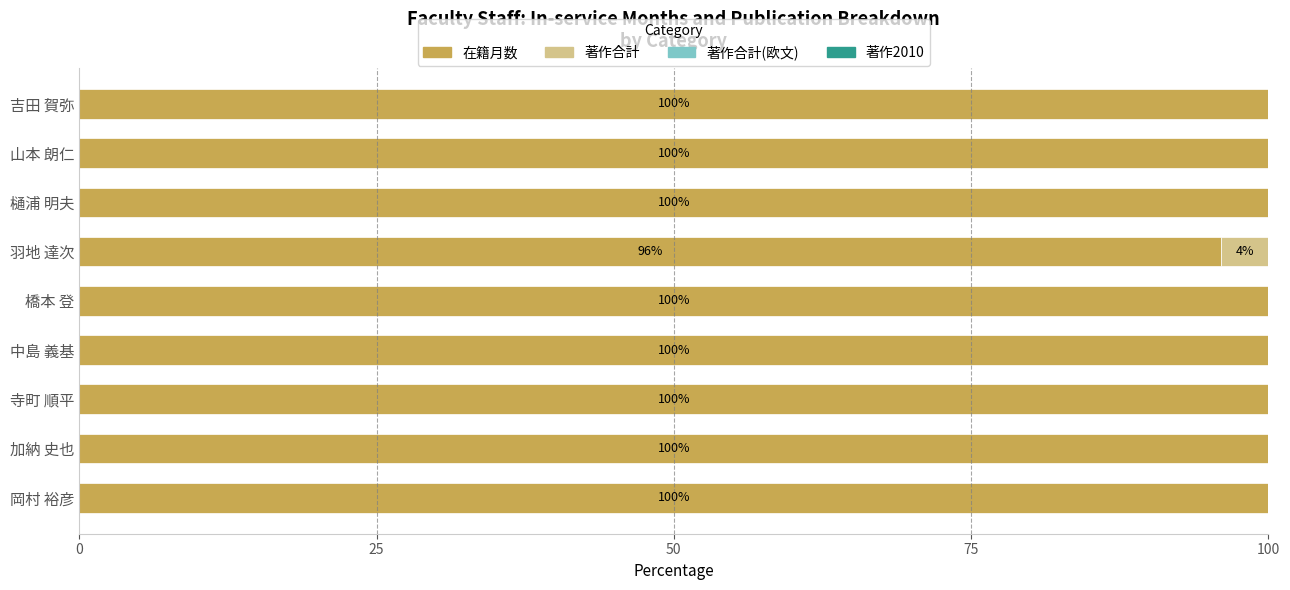

Is it true that 在籍月数 equals 22 at 山本 朗仁?

False